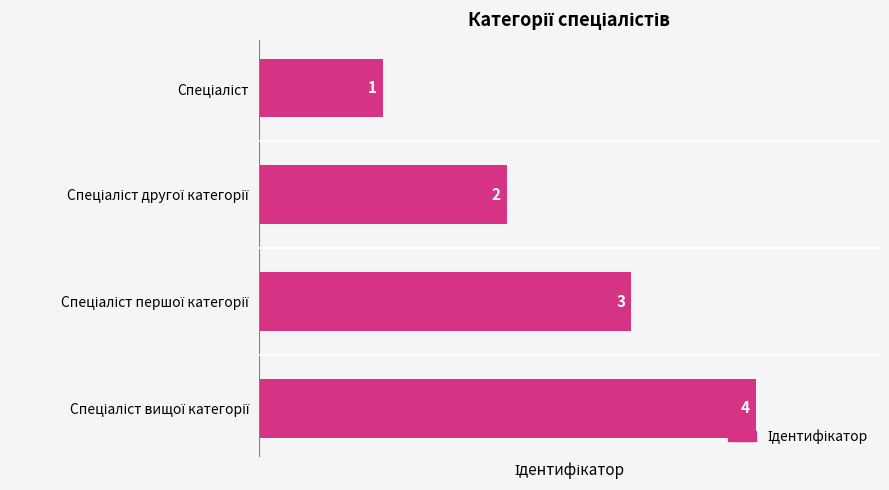

Does the chart contain any negative values?

No